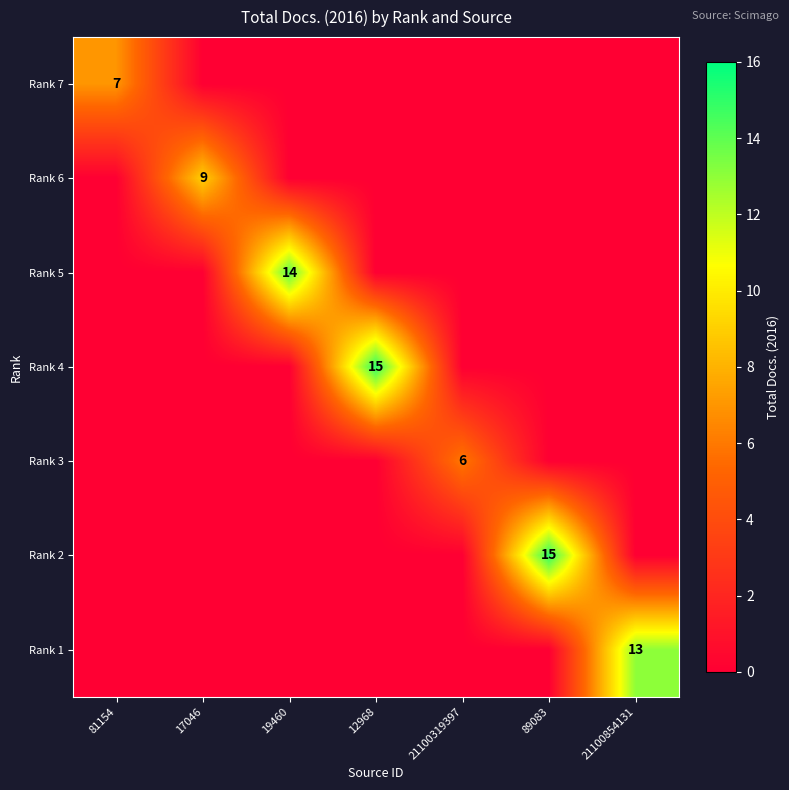

At which category is the sum across all series the highest?

12968